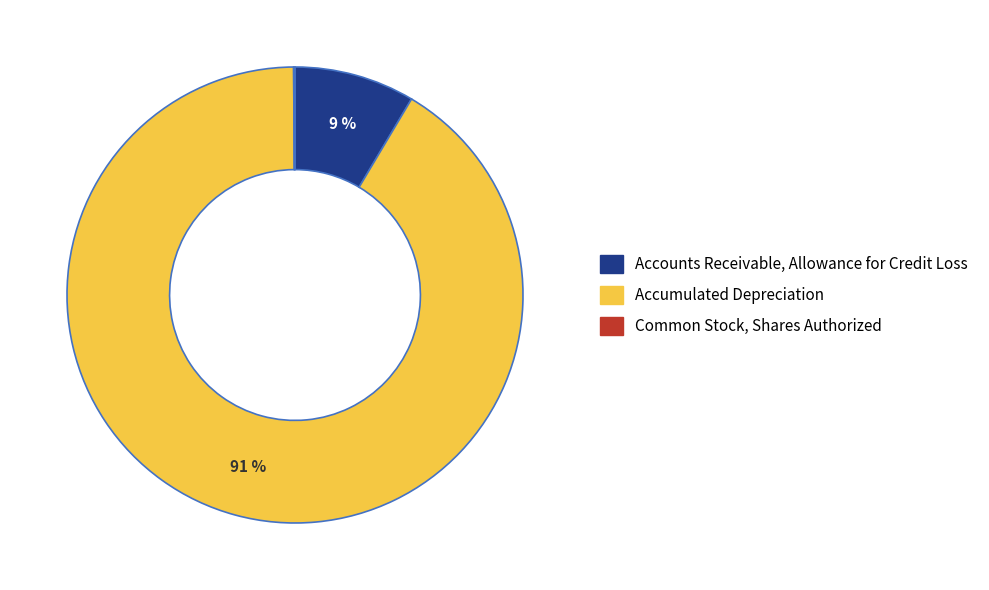

Which slice is the largest?

Accumulated Depreciation